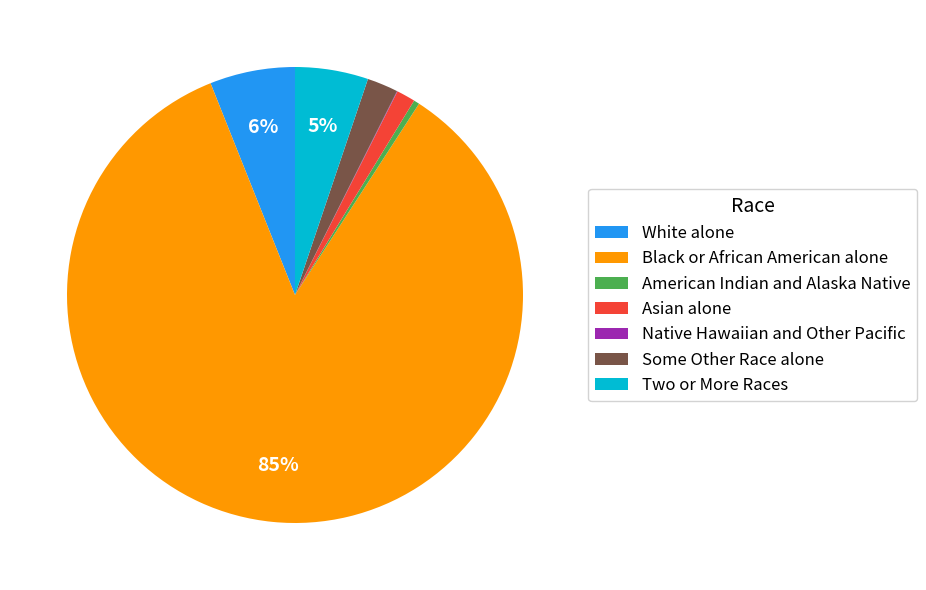

Which slice is the largest?

Black or African American alone